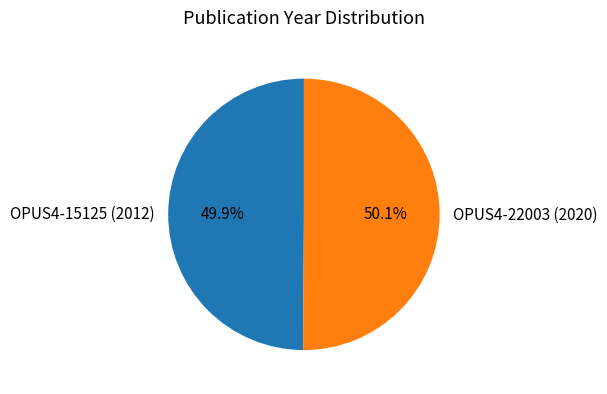

Approximately how many times larger is the value at OPUS4-15125 (2012) compared to OPUS4-22003 (2020)?

1.0